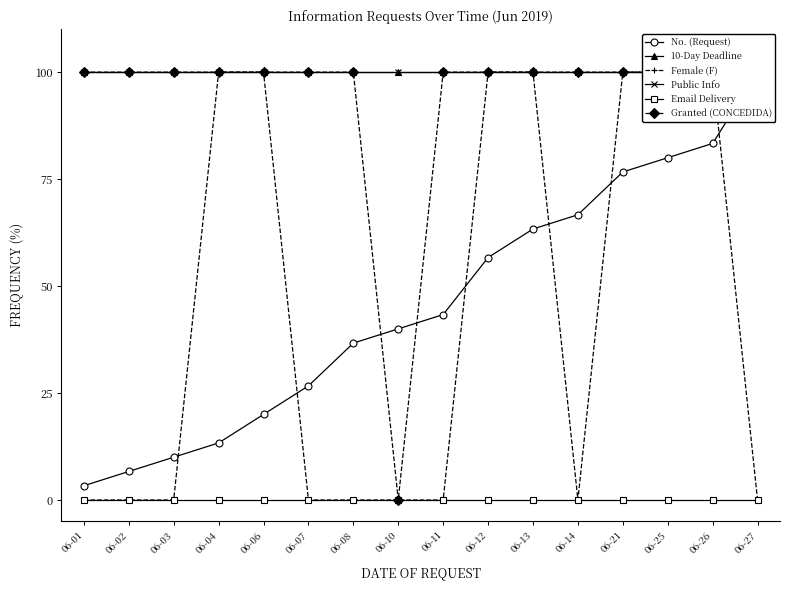

What is the value of the 10-Day Deadline point at the 6th from the left?

100.0